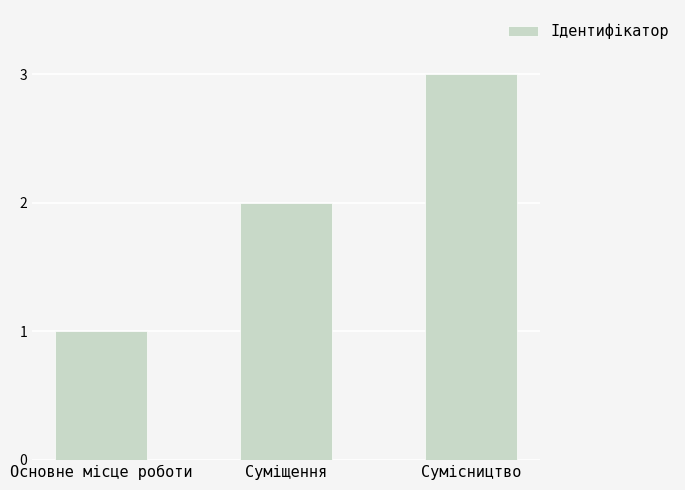

How many data points does each series have?

3